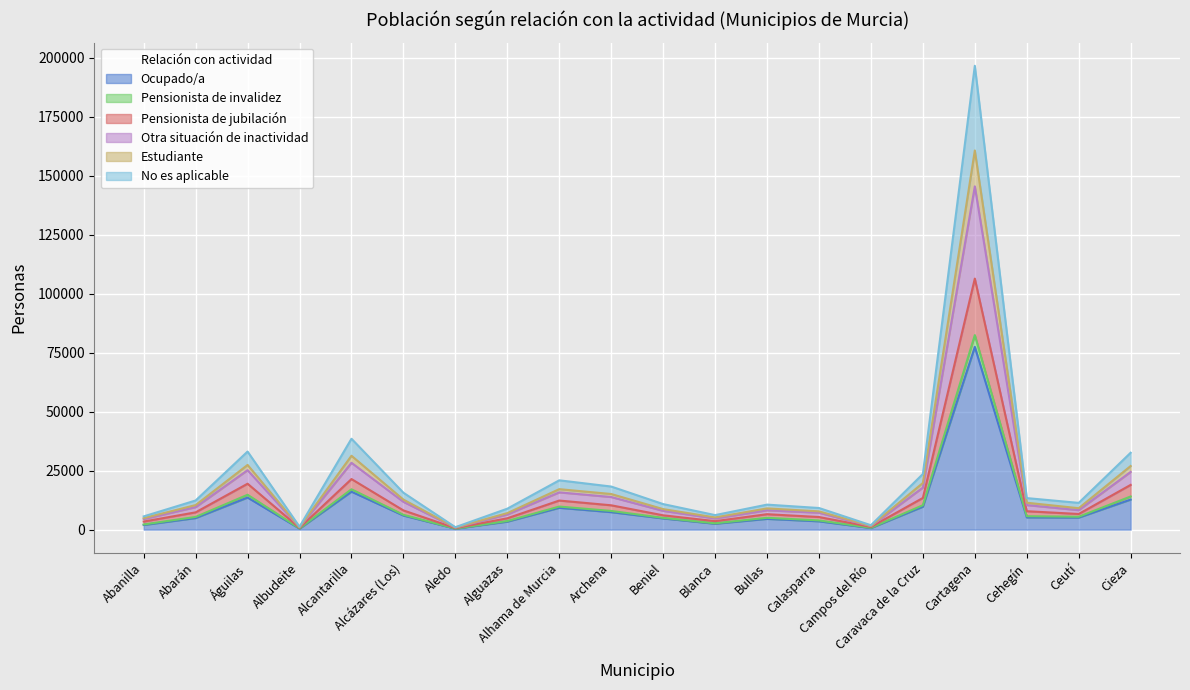

Where does the Ocupado/a series first go above 5111?

Águilas